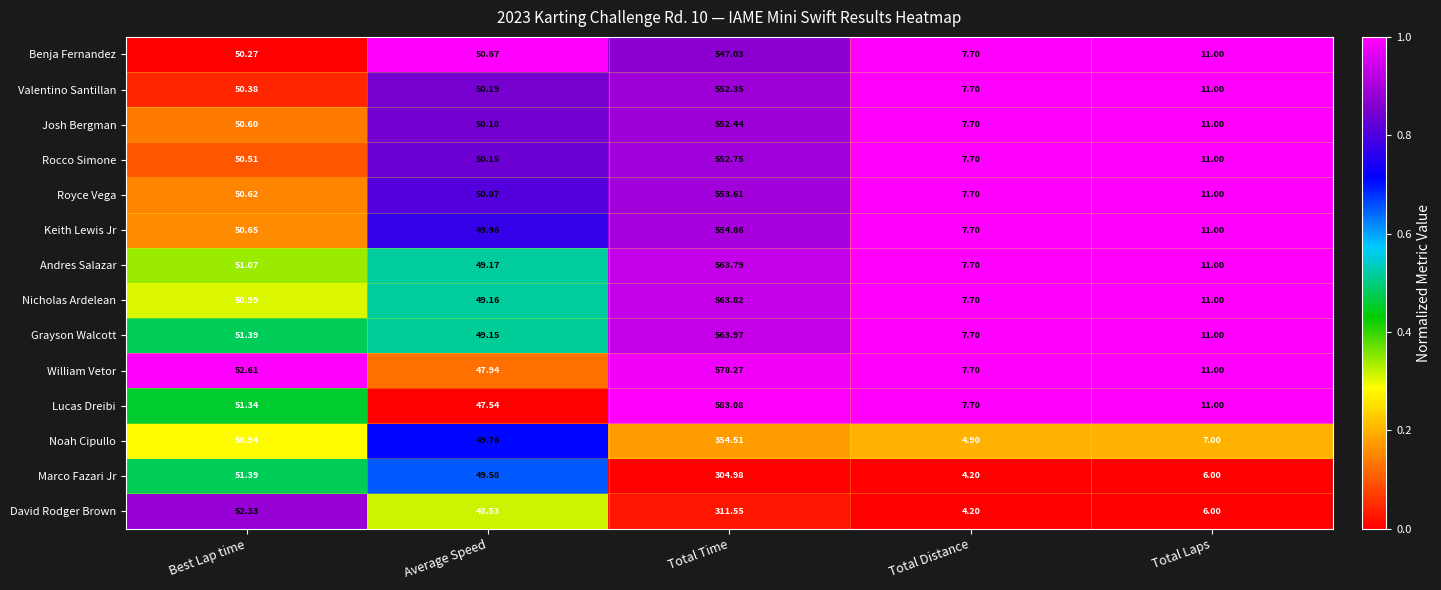

Which series has the largest range (max minus min)?

Lucas Dreibi